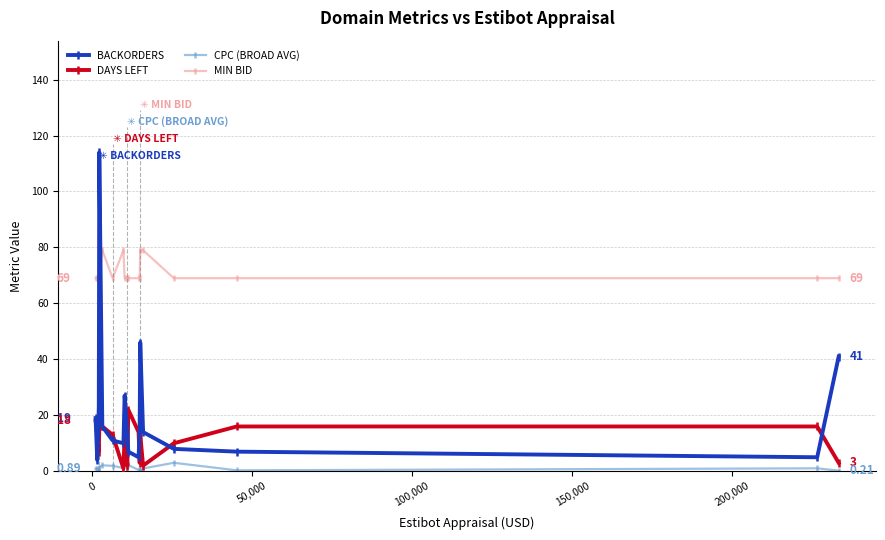

List the series in order of their peak value, lowest first.

CPC (BROAD AVG), DAYS LEFT, MIN BID, BACKORDERS